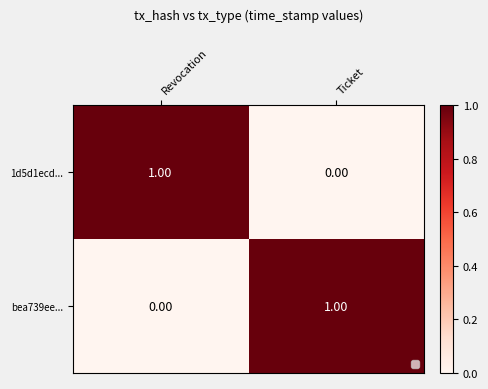

At Revocation, list the series in order from largest to smallest.

1d5d1ecd..., bea739ee...